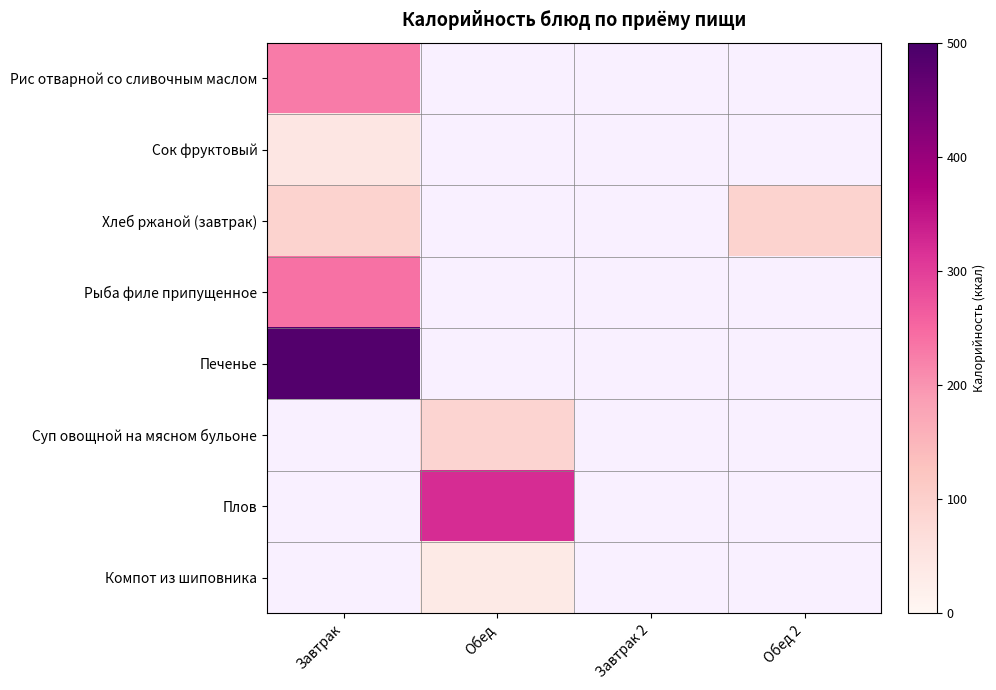

True or false: Сок фруктовый has a value of 22.6 at Завтрак.

False